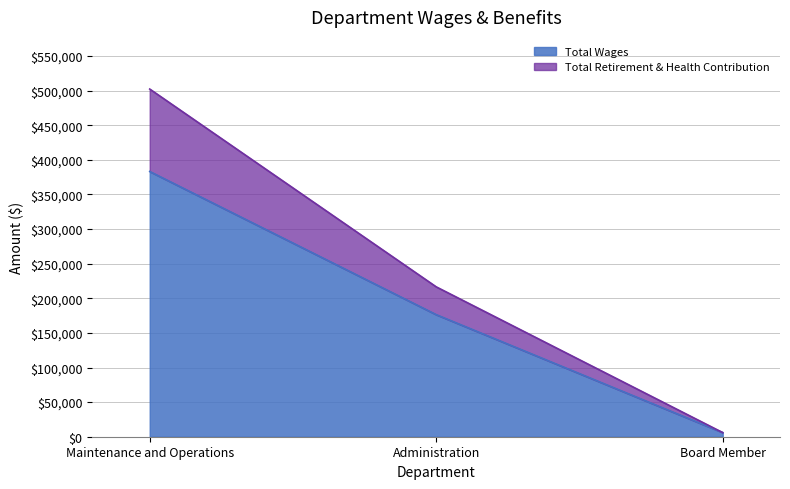

Does the chart have visible grid lines?

Yes